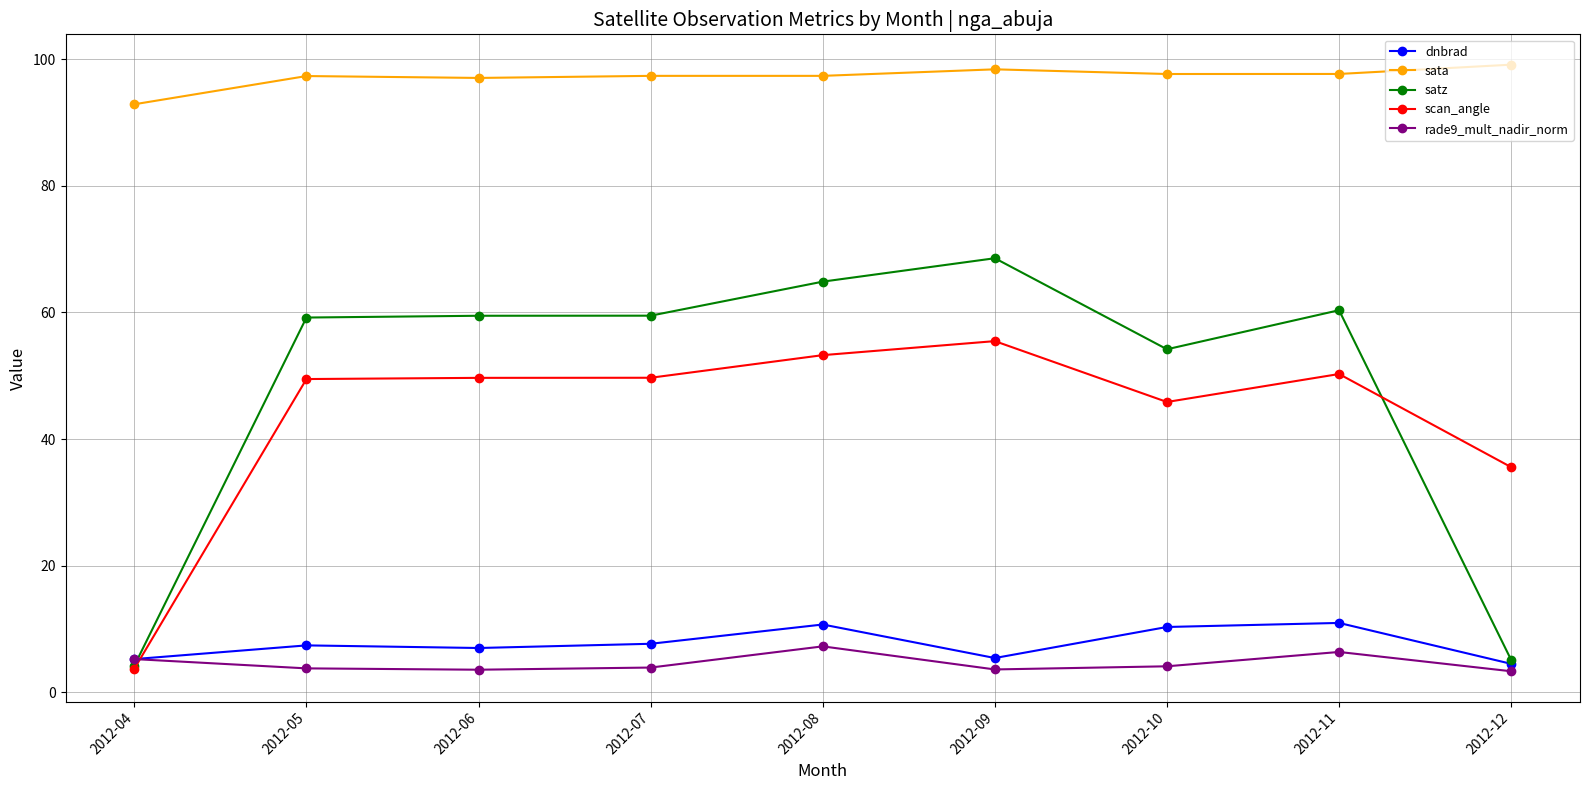

What is the value of the sata point at the 5th from the left?

97.4